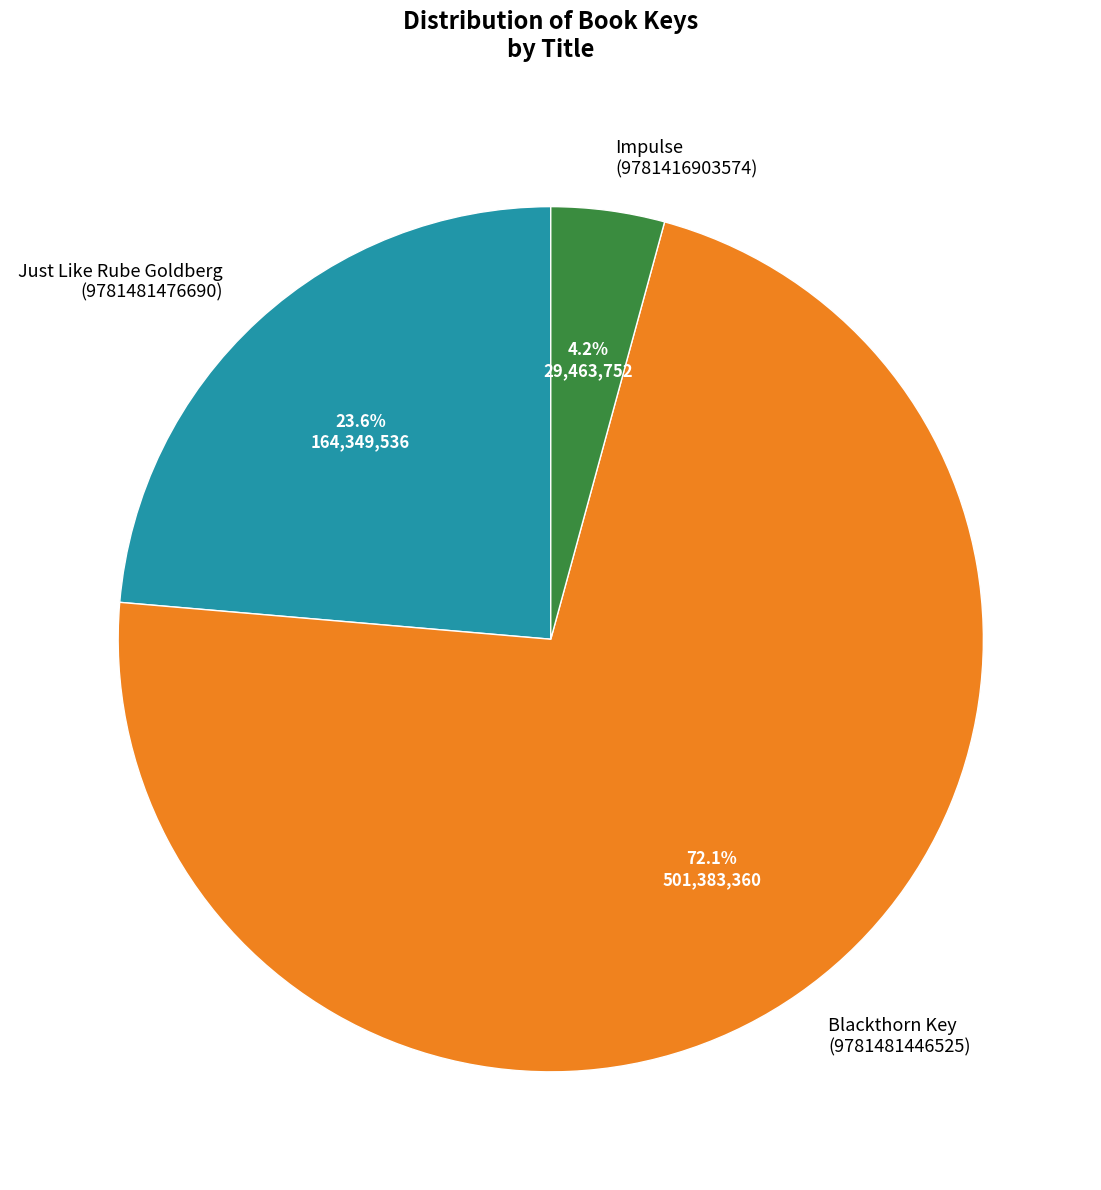

What is the total percentage of Impulse (9781416903574) and Blackthorn Key (9781481446525)?

76.4%